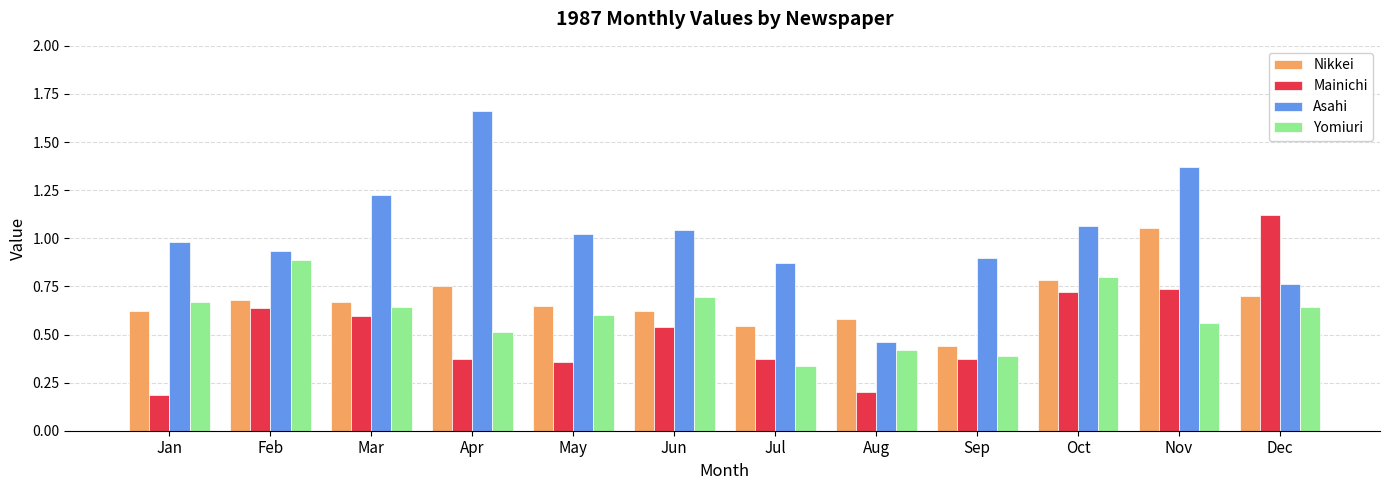

List the series in order of their overall mean, lowest first.

Mainichi, Yomiuri, Nikkei, Asahi